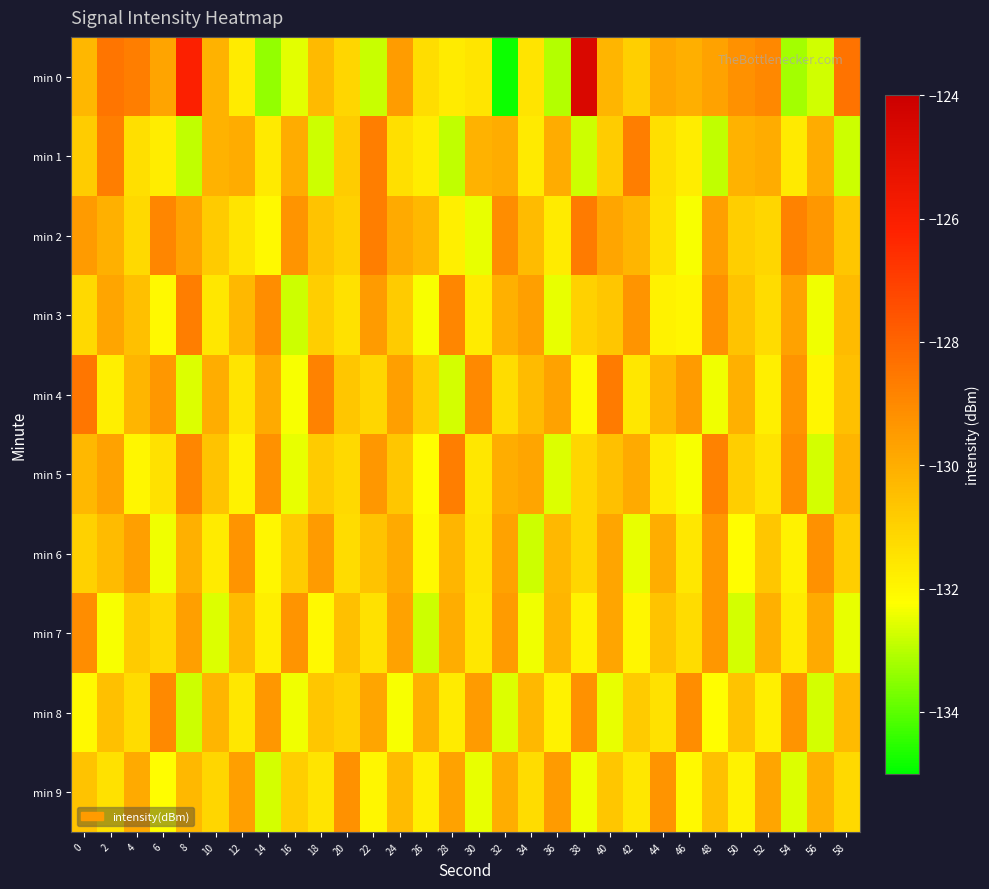

Which category has the highest value across all series?

38